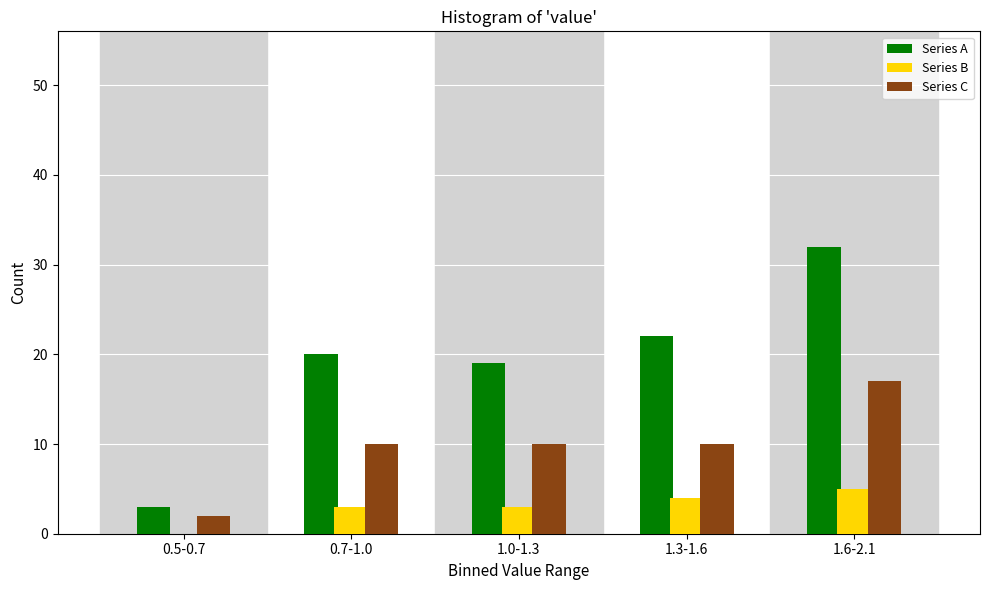

Reading left to right, transcribe all the data shown in this chart.

Series A: 0.5-0.7=3	0.7-1.0=20	1.0-1.3=19	1.3-1.6=22	1.6-2.1=32
Series B: 0.5-0.7=0	0.7-1.0=3	1.0-1.3=3	1.3-1.6=4	1.6-2.1=5
Series C: 0.5-0.7=2	0.7-1.0=10	1.0-1.3=10	1.3-1.6=10	1.6-2.1=17